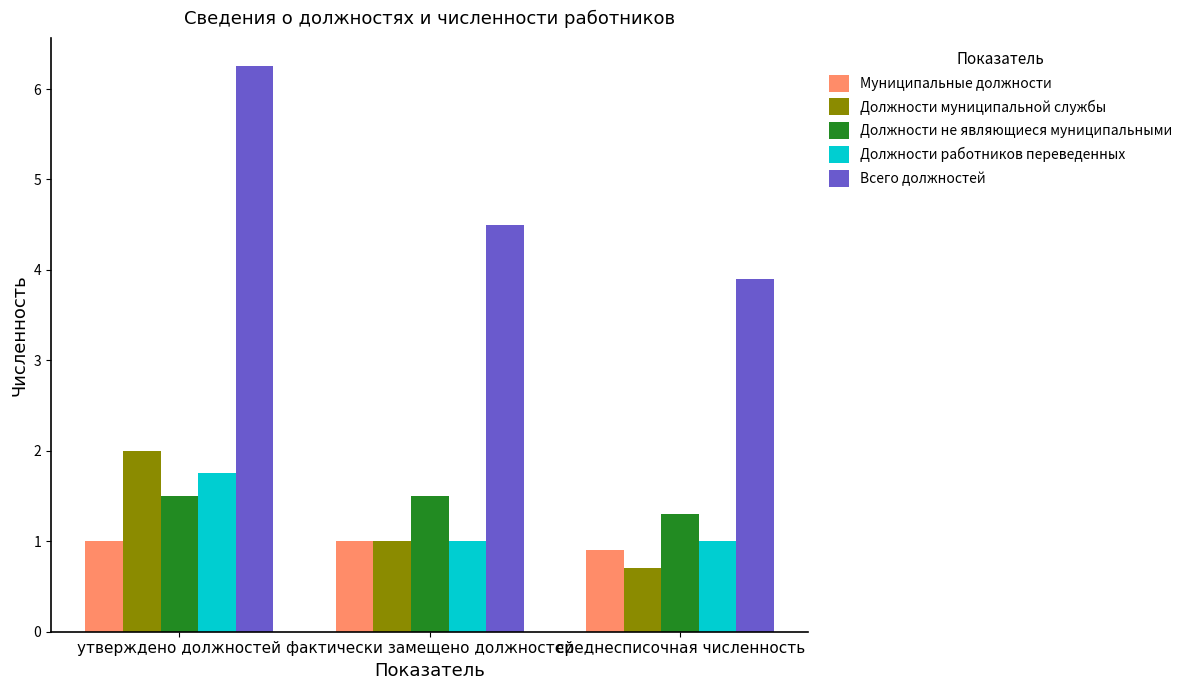

How many Должности не являющиеся муниципальными values are between 1 and 2?

3